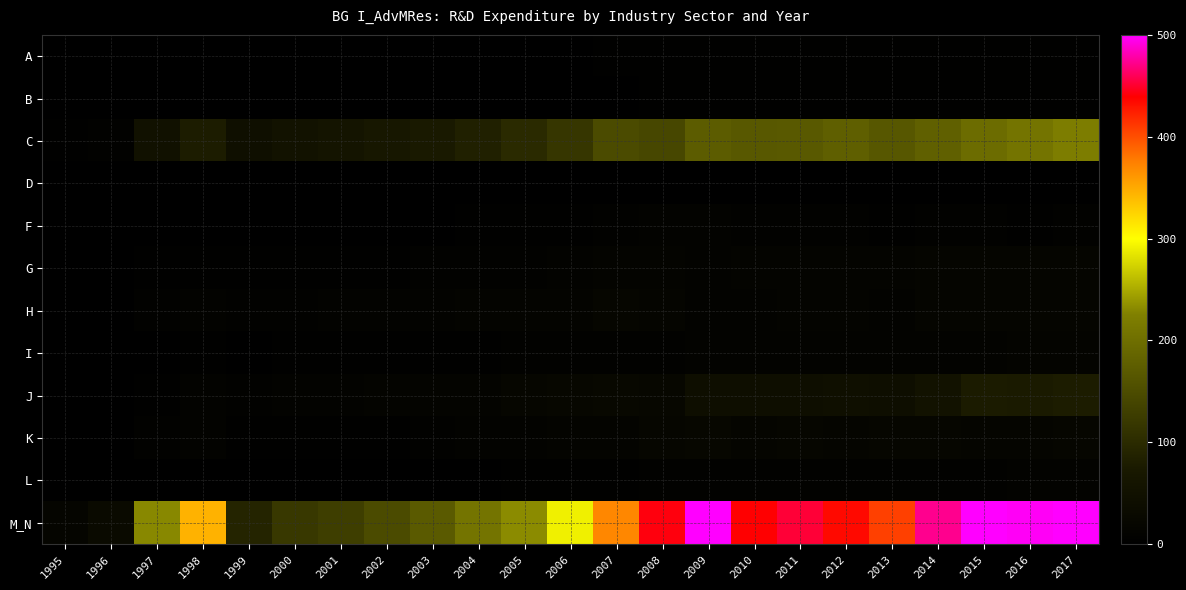

At which category is the sum across all series the highest?

2017